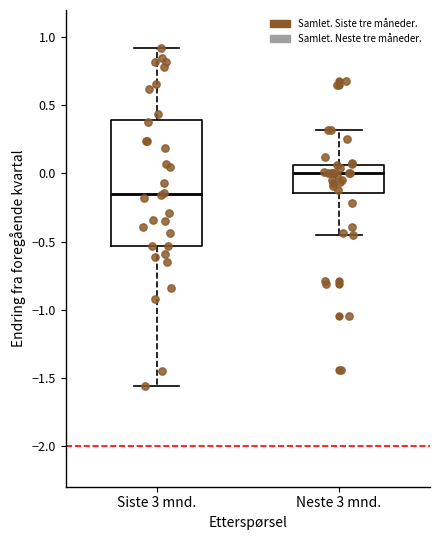

Reading left to right, read every box against the y-axis: the position of its median line, the range the box covers, and the ends of its whiskers. The values are not printed on the chart, so give them approximately, as read against the axis.

Siste 3 mnd.: median -0.15, box -0.55 to 0.40, whiskers -1.55 to 0.90
Neste 3 mnd.: median 0.00, box -0.15 to 0.05, whiskers -0.45 to 0.30